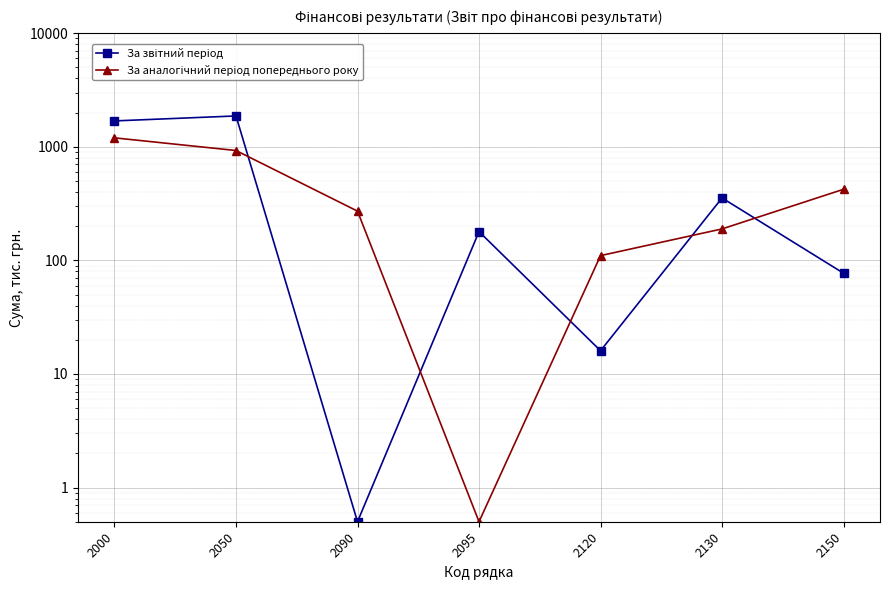

Which series has the largest total across all categories?

За звітний період